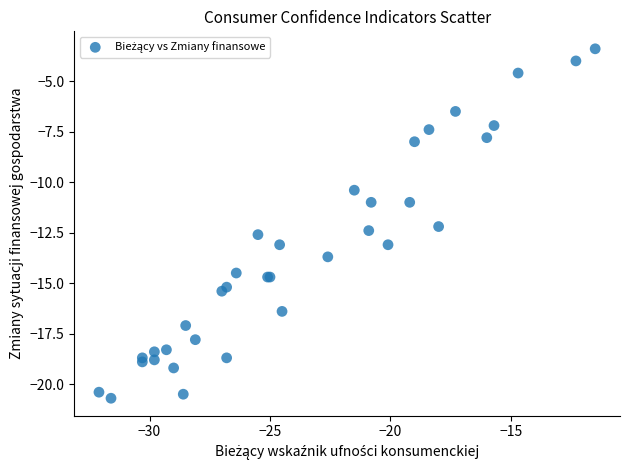

What Y value in the scatter plot is closest to -12?

-12.2